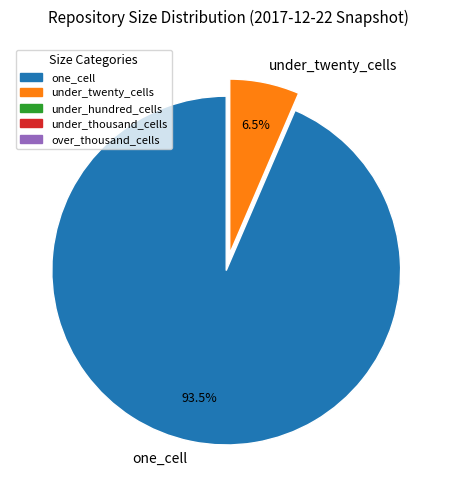

Count the number of slices in the pie.

2